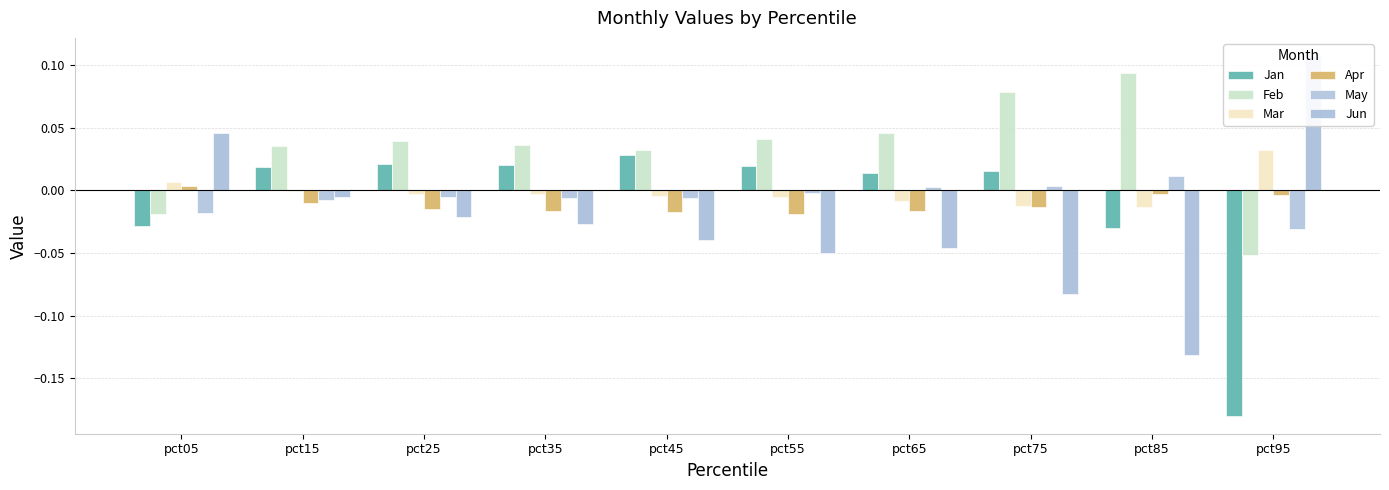

What is the difference between the maximum and second lowest values in the Jun series?

0.2